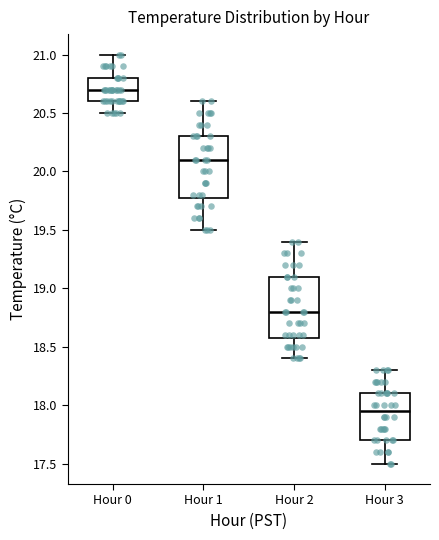

Reading left to right, read every box against the y-axis: the position of its median line, the range the box covers, and the ends of its whiskers. The values are not printed on the chart, so give them approximately, as read against the axis.

Hour 0: median 20.70, box 20.60 to 20.80, whiskers 20.50 to 21.00
Hour 1: median 20.10, box 19.80 to 20.30, whiskers 19.50 to 20.60
Hour 2: median 18.80, box 18.60 to 19.10, whiskers 18.40 to 19.40
Hour 3: median 17.95, box 17.70 to 18.10, whiskers 17.50 to 18.30